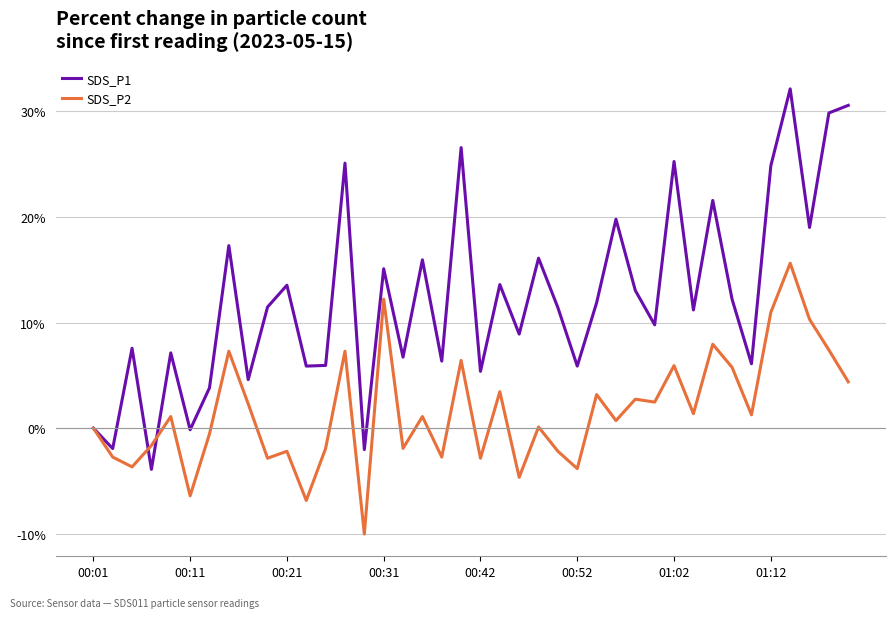

What is the highest value of the SDS_P2 series?

15.6